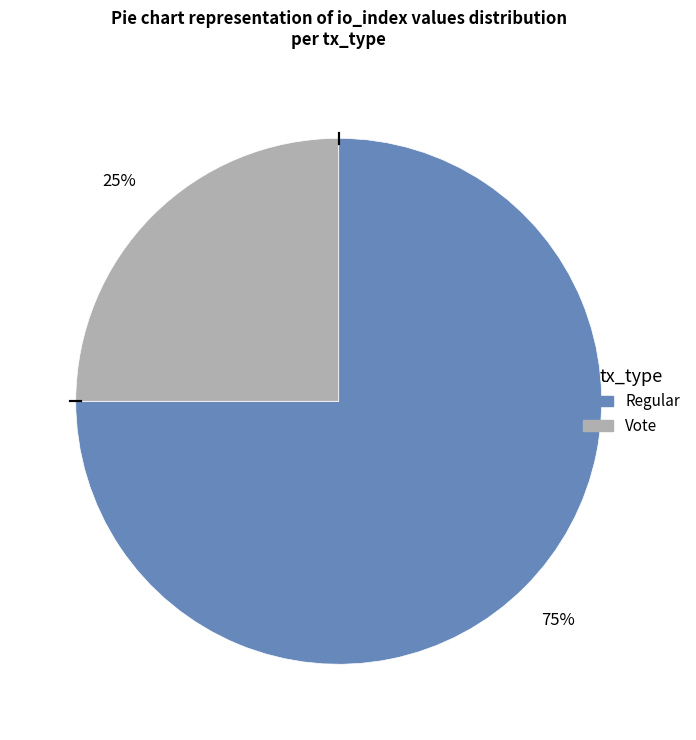

Is it true that Regular is 65% of the pie?

False